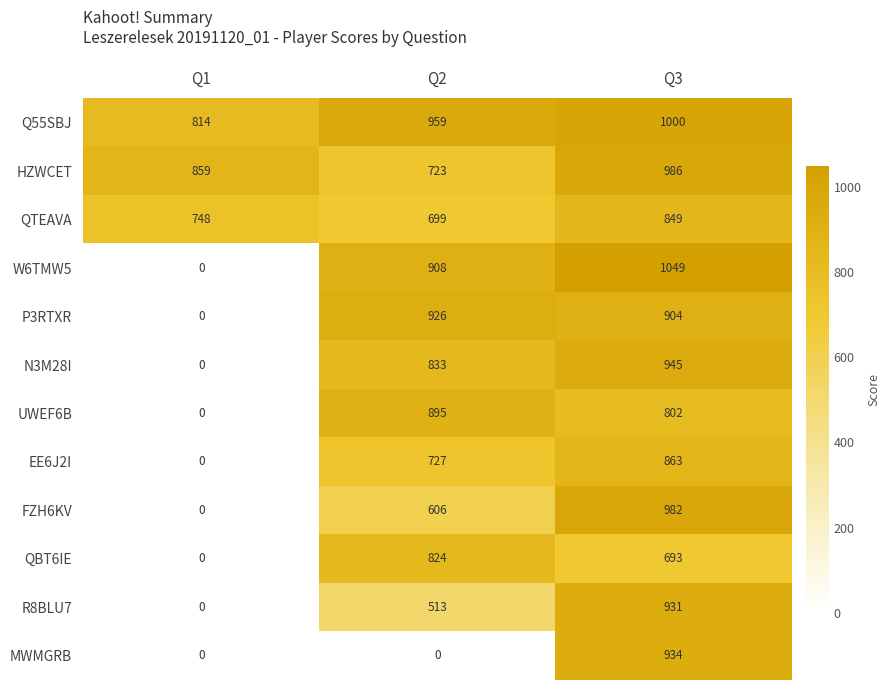

What is the maximum value shown in the chart?

1049